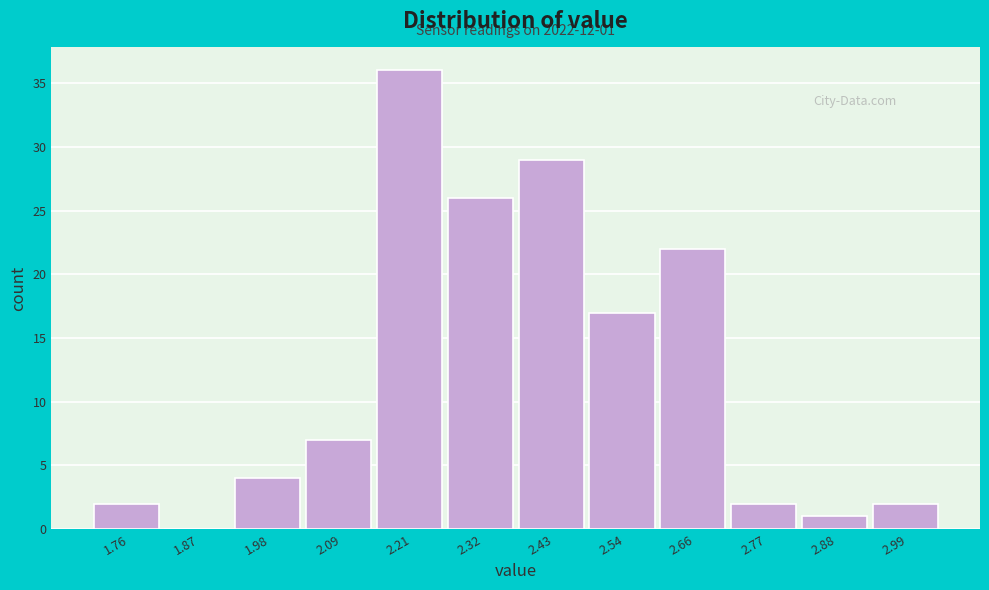

Over which range of the x-axis is the bar tallest?

2.16 to 2.26